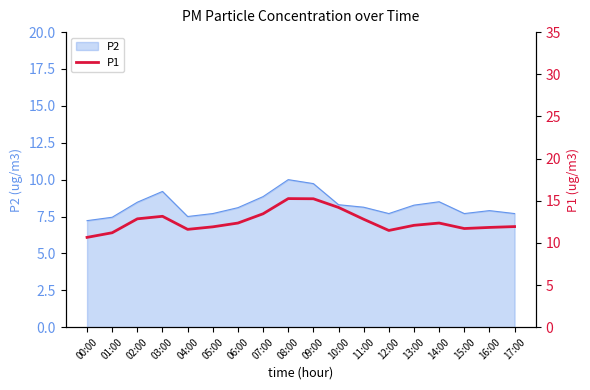

Which category has the highest value across all series?

08:00